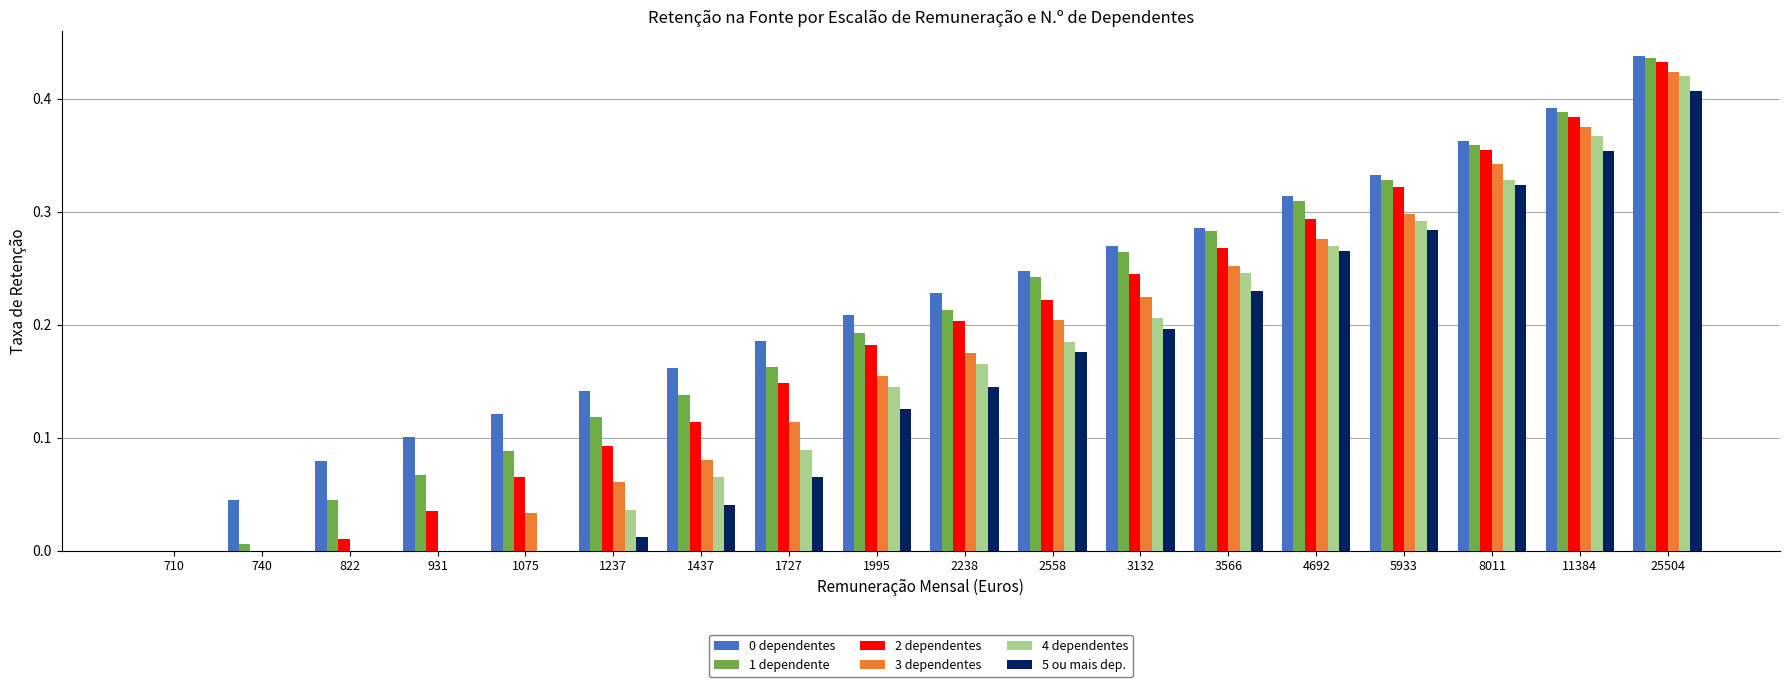

Which series changed the most between 822 and 931?

2 dependentes